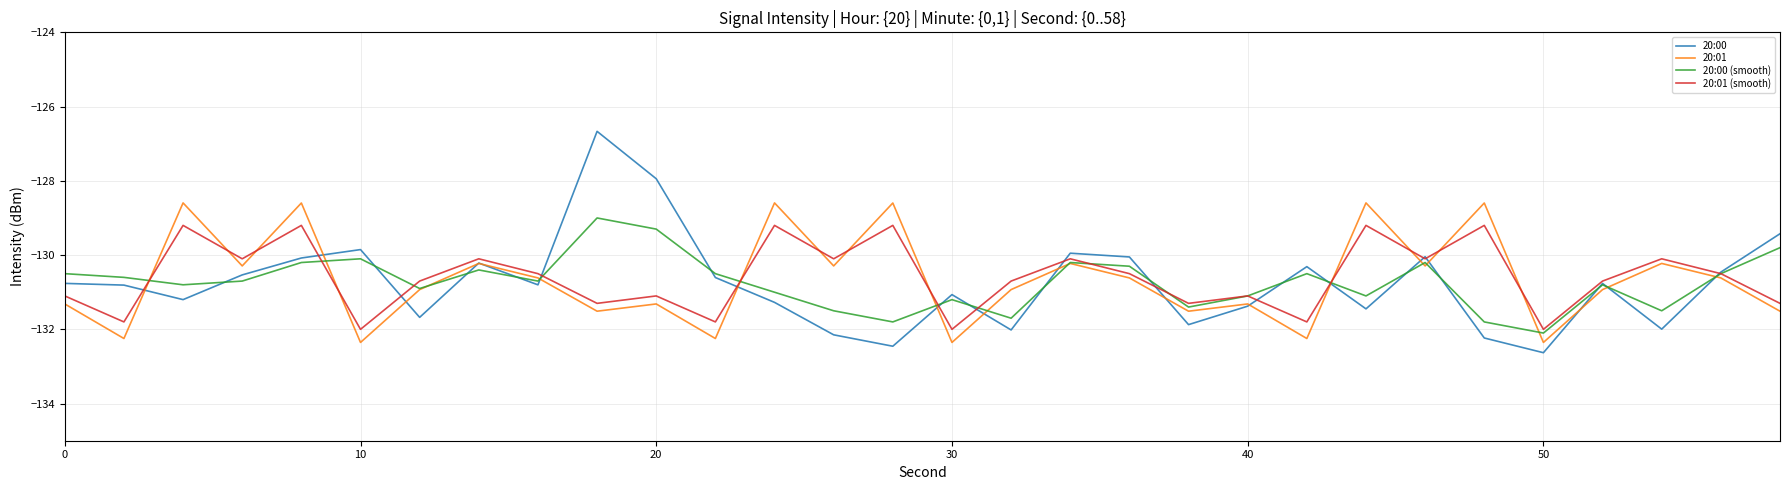

Count the number of data series in this chart.

4